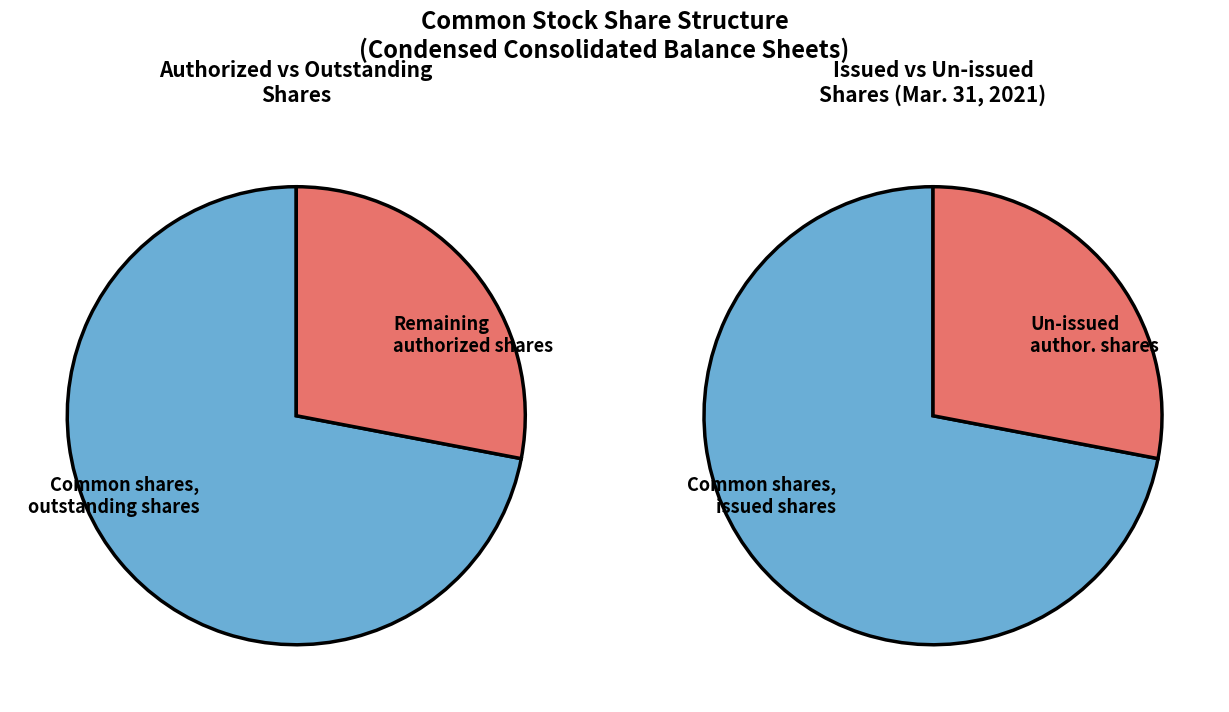

To the nearest percent, what is the combined percentage of Common shares, outstanding shares and Common shares, authorized shares?

100%